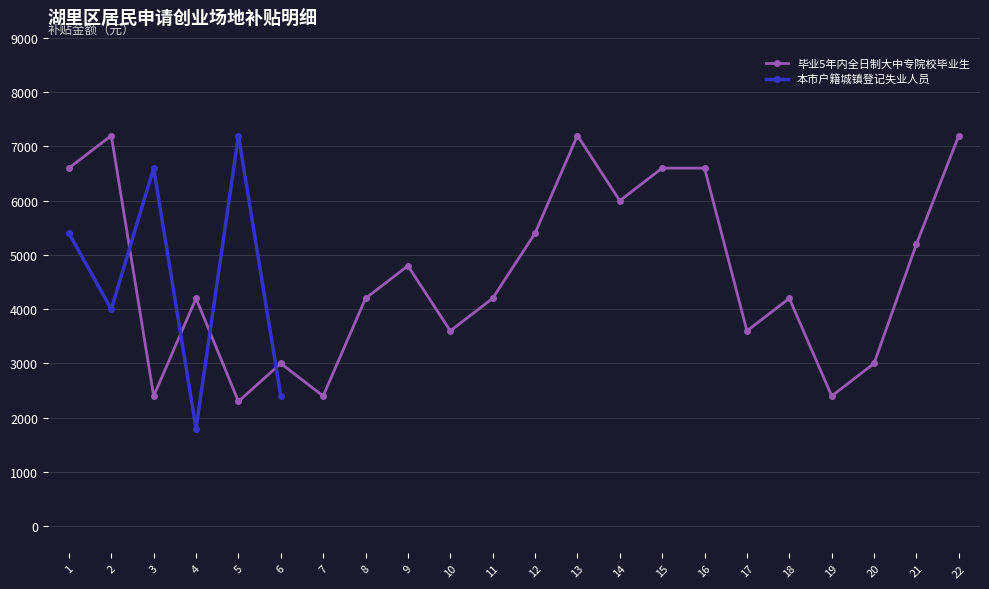

Where does the data first go above 4200?

1